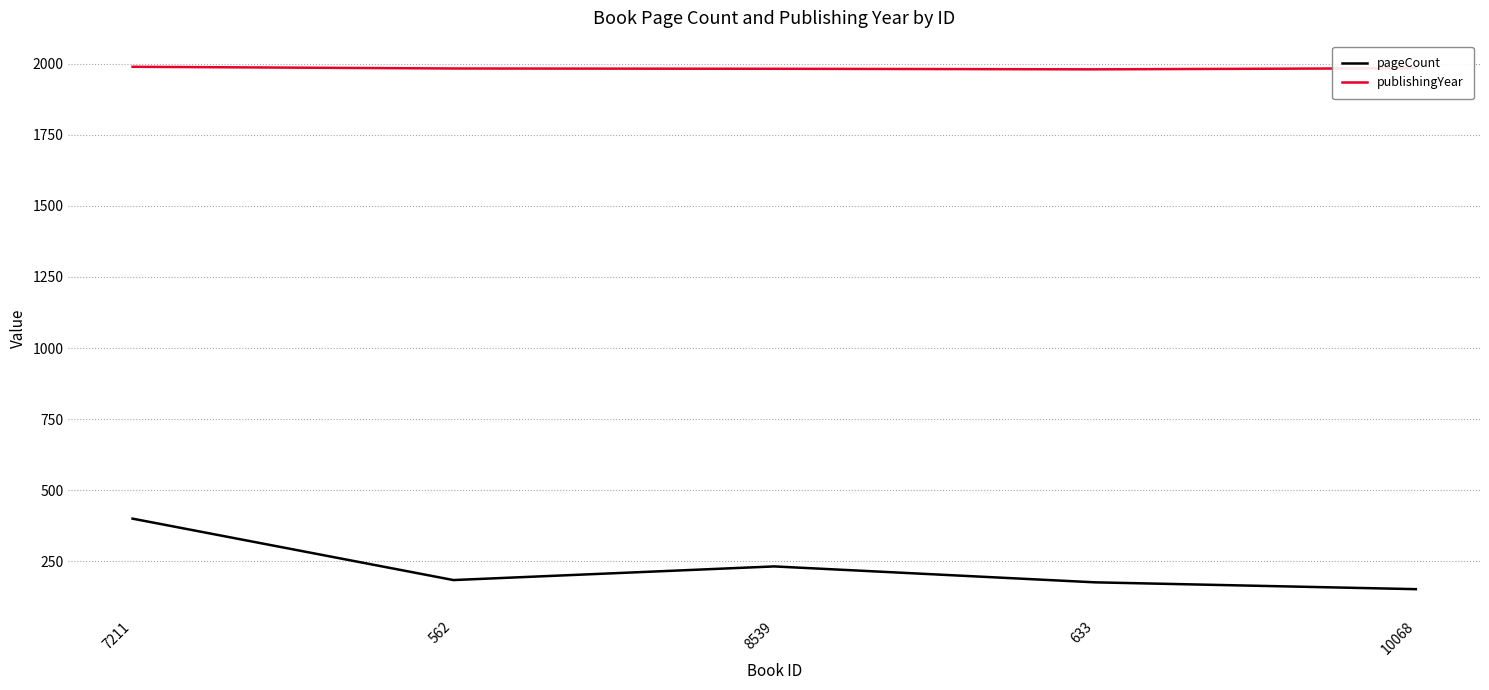

At how many categories does at least one series exceed 696?

5